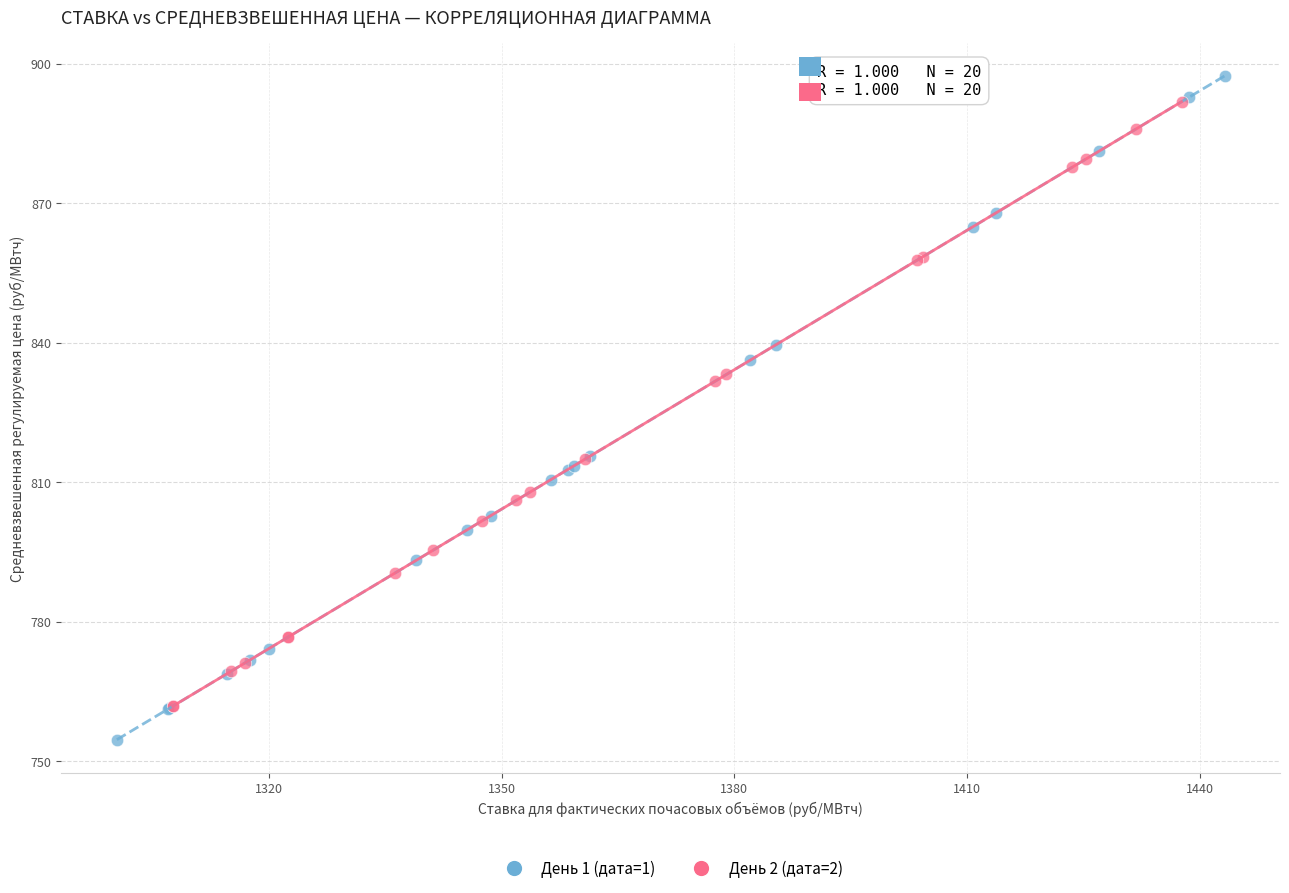

Which series has the largest Y range (max minus min)?

День 1 (дата=1)